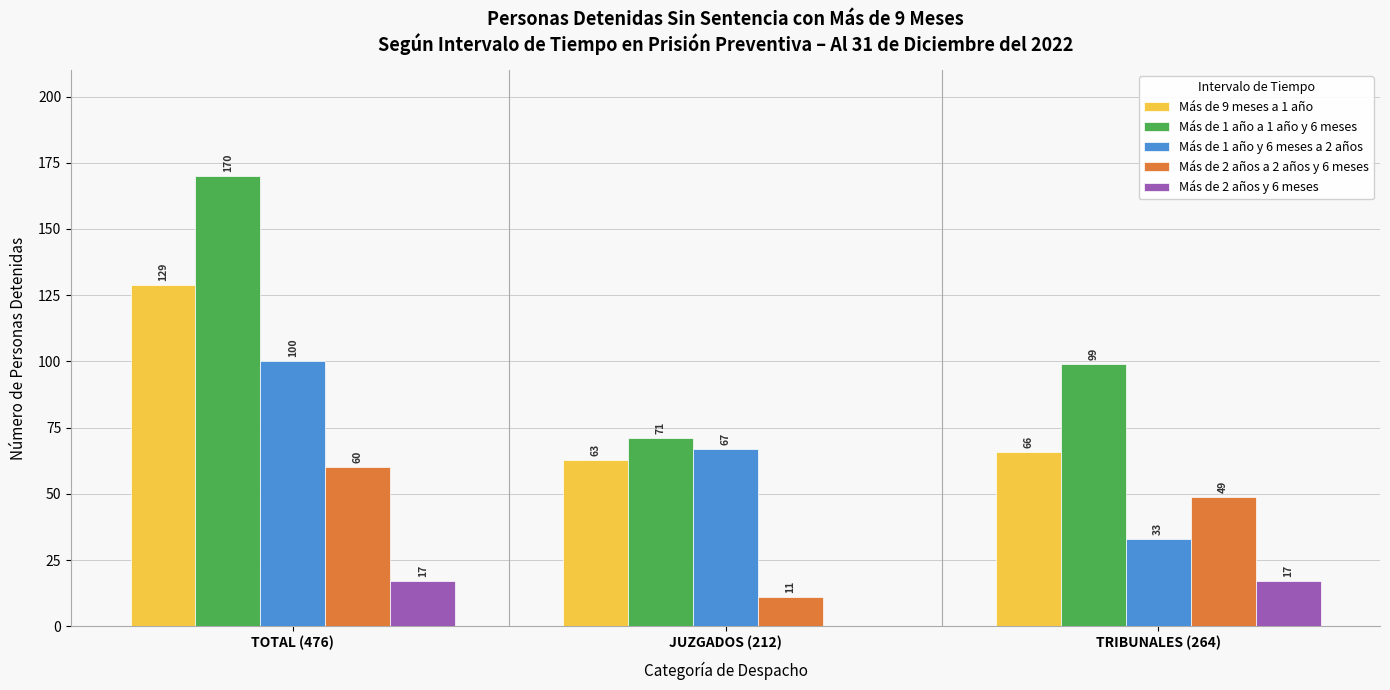

Reading left to right, transcribe all the data shown in this chart.

Más de 9 meses a 1 año: TOTAL (476)=129	JUZGADOS (212)=63	TRIBUNALES (264)=66
Más de 1 año a 1 año y 6 meses: TOTAL (476)=170	JUZGADOS (212)=71	TRIBUNALES (264)=99
Más de 1 año y 6 meses a 2 años: TOTAL (476)=100	JUZGADOS (212)=67	TRIBUNALES (264)=33
Más de 2 años a 2 años y 6 meses: TOTAL (476)=60	JUZGADOS (212)=11	TRIBUNALES (264)=49
Más de 2 años y 6 meses: TOTAL (476)=17	JUZGADOS (212)=0	TRIBUNALES (264)=17